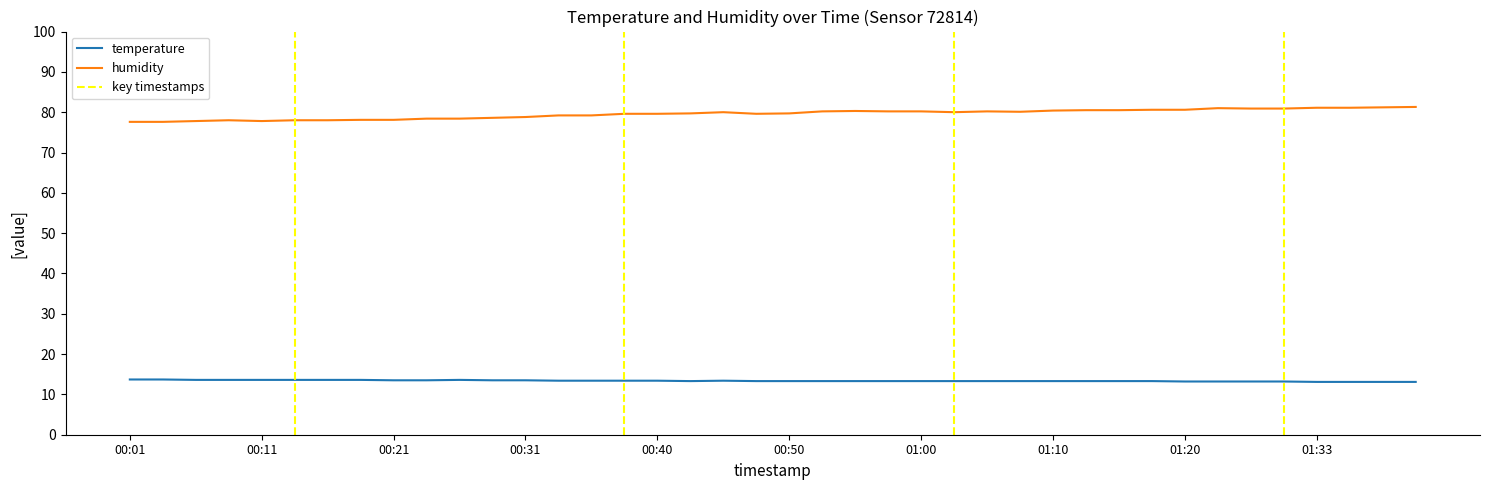

What is the minimum value shown in the chart?

13.1